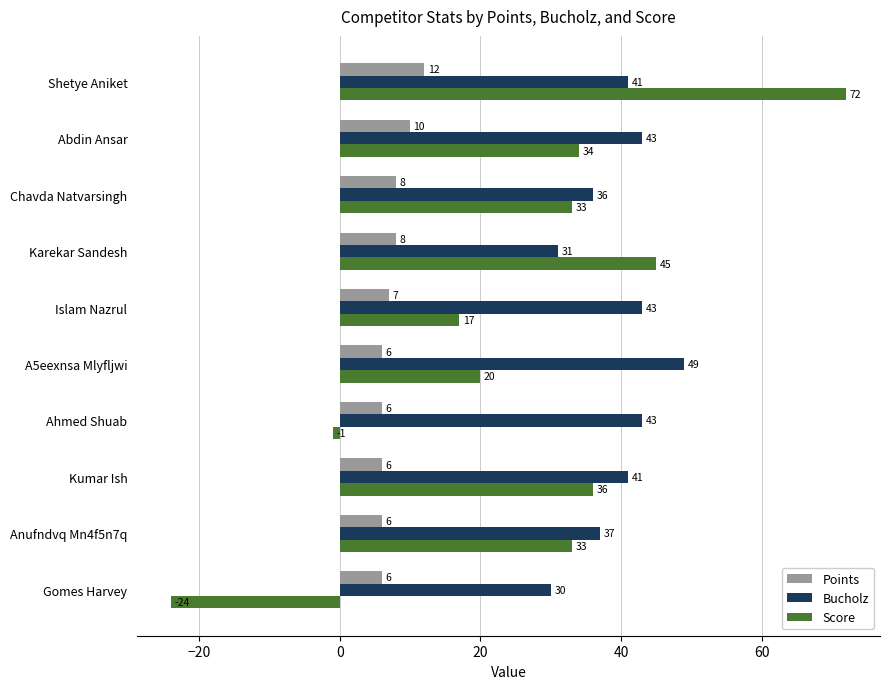

Between Abdin Ansar and A5eexnsa Mlyfljwi, which series saw the biggest shift?

Score